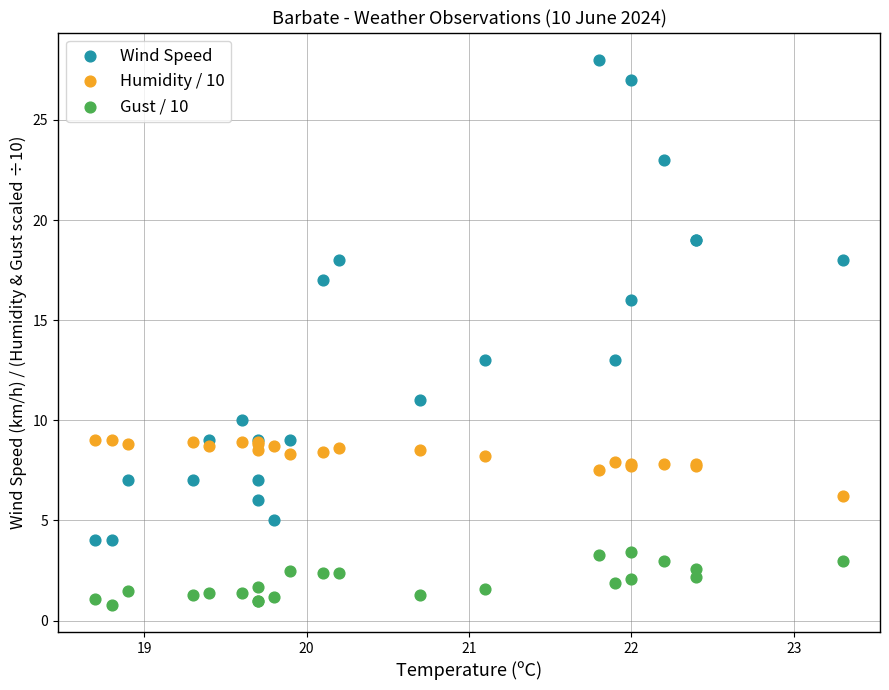

What are all the series names shown in the legend?

Wind Speed, Humidity / 10, Gust / 10